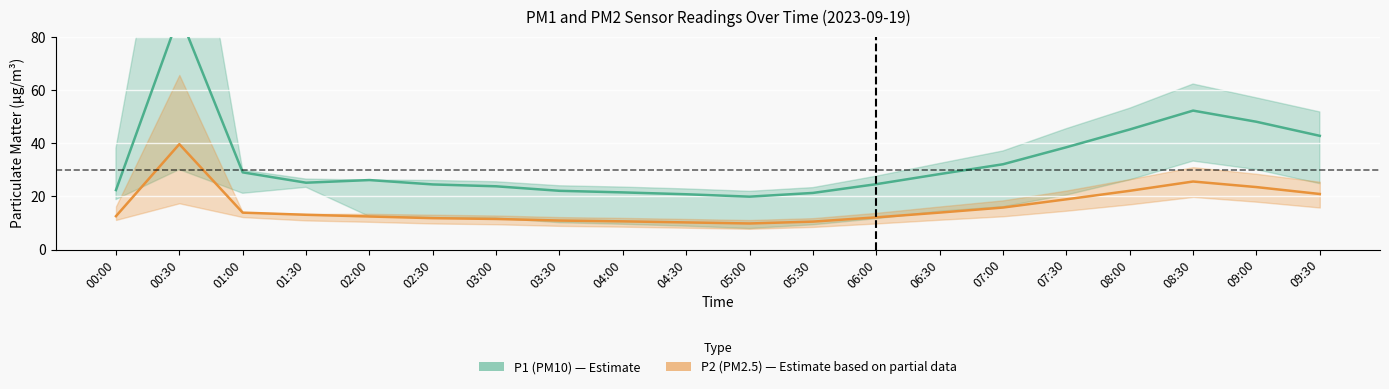

Is it true that P2 mean equals 25.6 at 08:30?

True